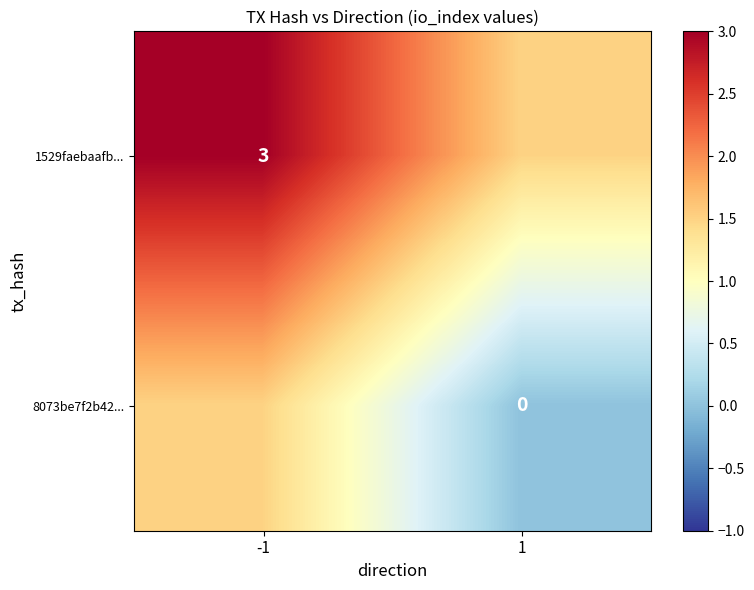

The 1529faebaafb... series shows 3.0 at -1. True or false?

True